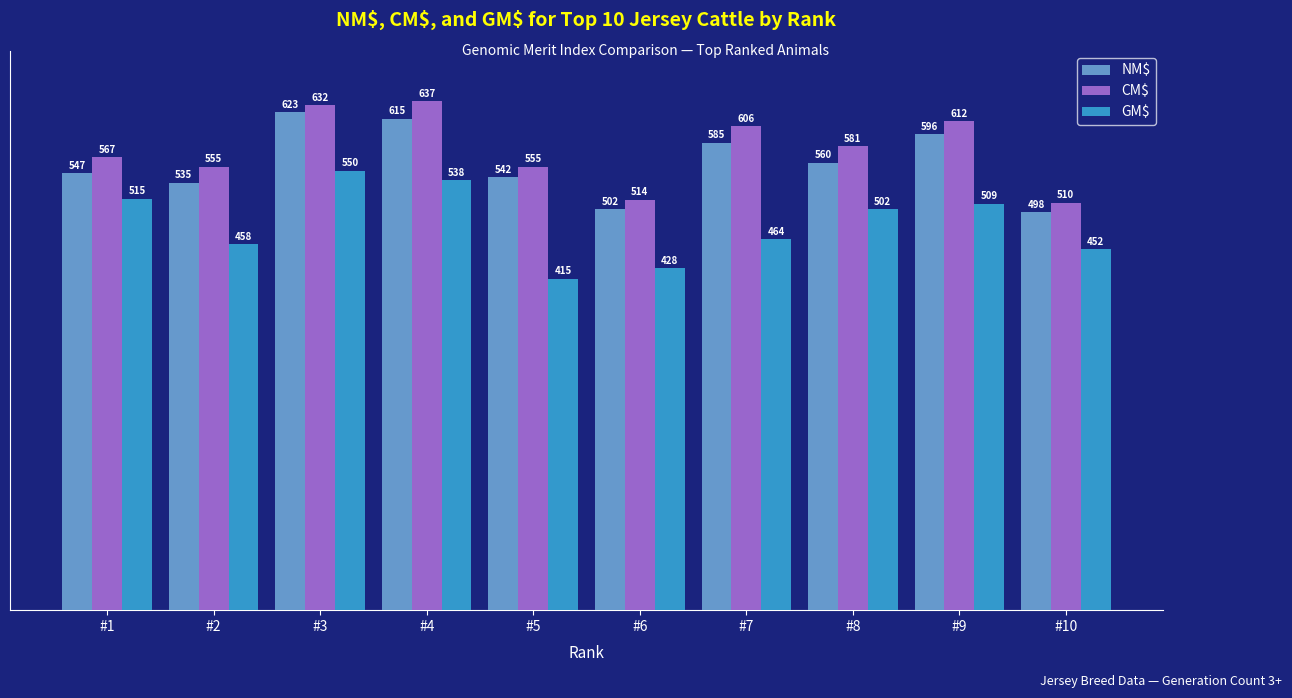

Is the value of CM$ at #2 greater than the value of GM$ at #9?

Yes